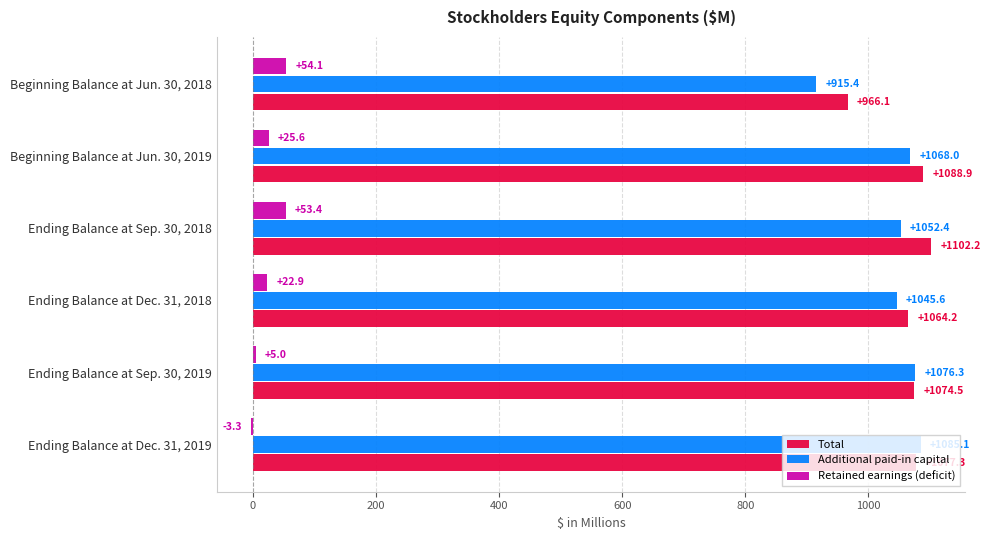

Is it true that Total equals 716.0 at Ending Balance at Dec. 31, 2018?

False